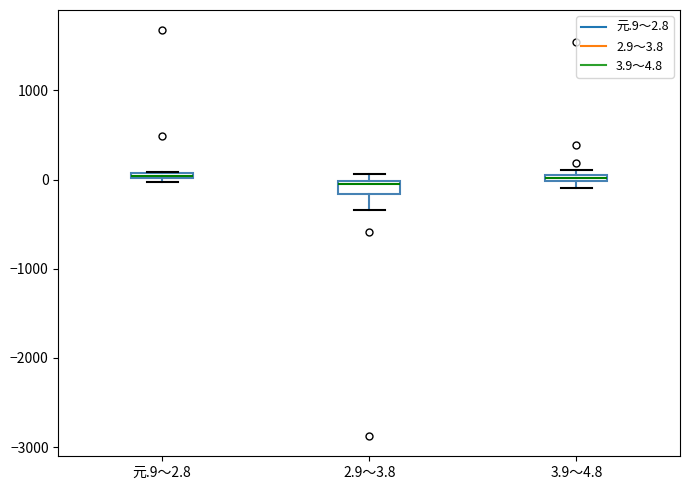

Where is the upper edge of the box for 元.9～2.8 on the y-axis? The values are not printed on the chart, so give them approximately, as read against the axis.

100